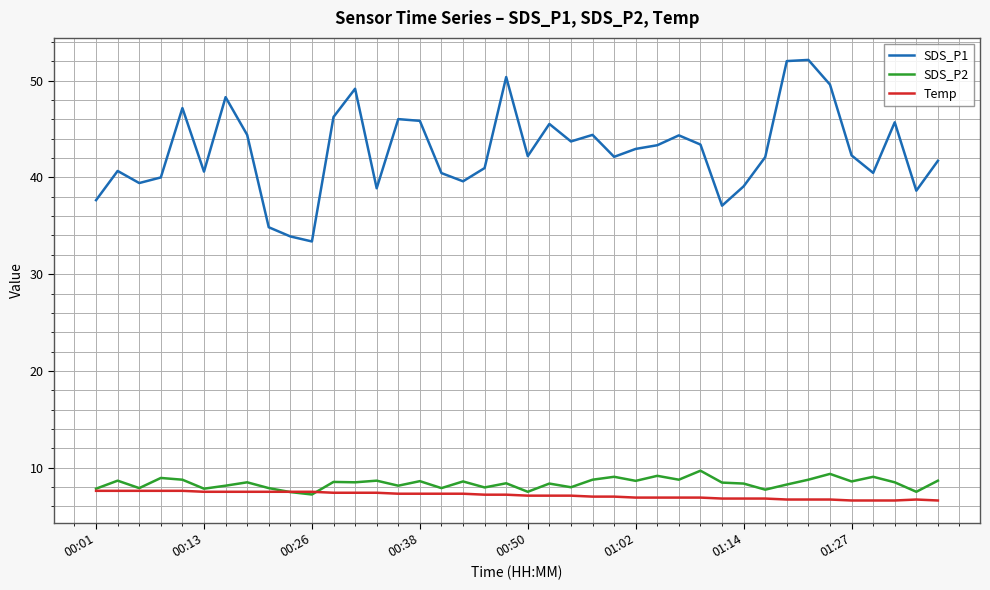

True or false: SDS_P1 and SDS_P2 intersect in this chart.

False